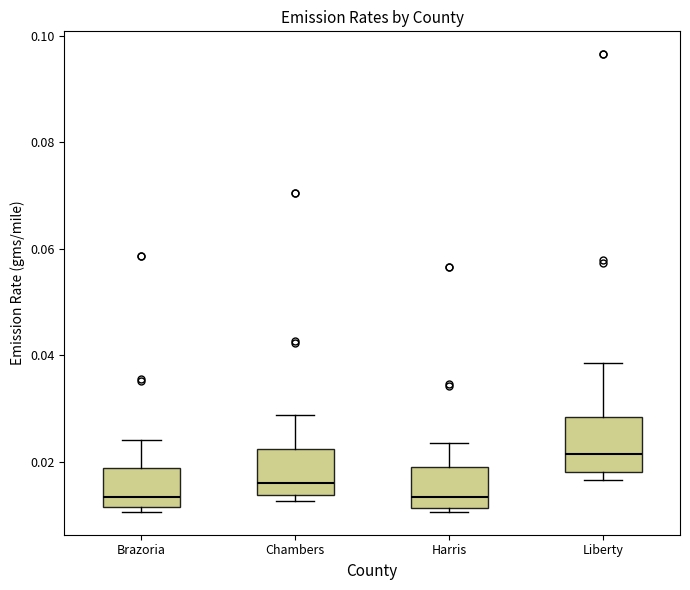

Reading left to right, read every box against the y-axis: the position of its median line, the range the box covers, and the ends of its whiskers. The values are not printed on the chart, so give them approximately, as read against the axis.

Brazoria: median 0.014, box 0.012 to 0.018, whiskers 0.010 to 0.024
Chambers: median 0.016, box 0.014 to 0.022, whiskers 0.012 to 0.028
Harris: median 0.014, box 0.012 to 0.018, whiskers 0.010 to 0.024
Liberty: median 0.022, box 0.018 to 0.028, whiskers 0.016 to 0.038